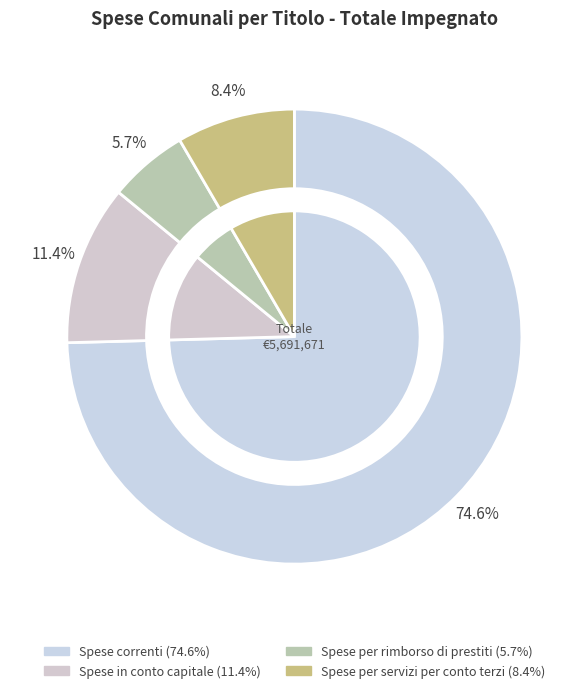

To the nearest percent, what percentage of the pie is Spese in conto capitale?

11%